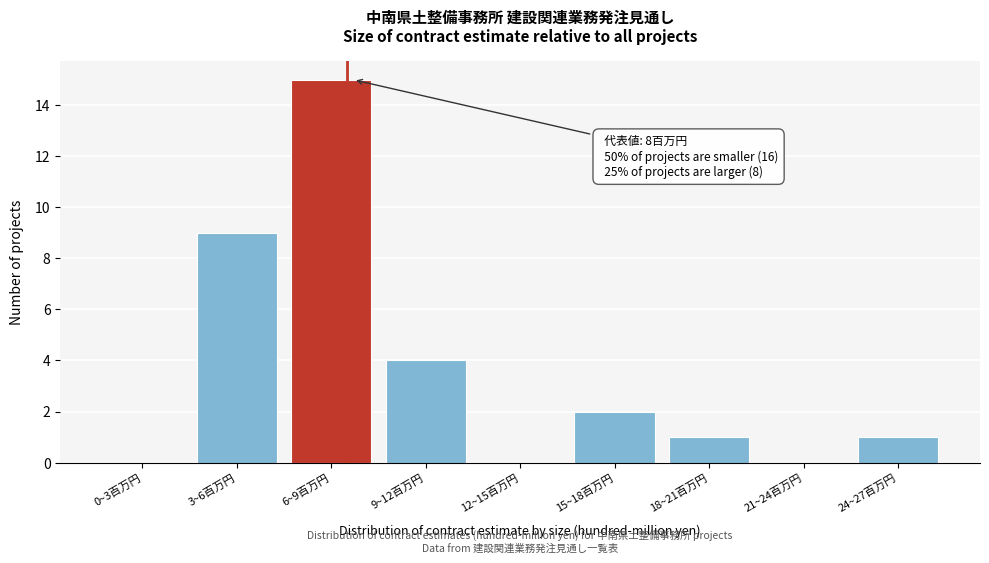

Reading right to left, extract all data points from this chart.

24~27百万円=1	21~24百万円=0	18~21百万円=1	15~18百万円=2	12~15百万円=0	9~12百万円=4	6~9百万円=15	3~6百万円=9	0~3百万円=0